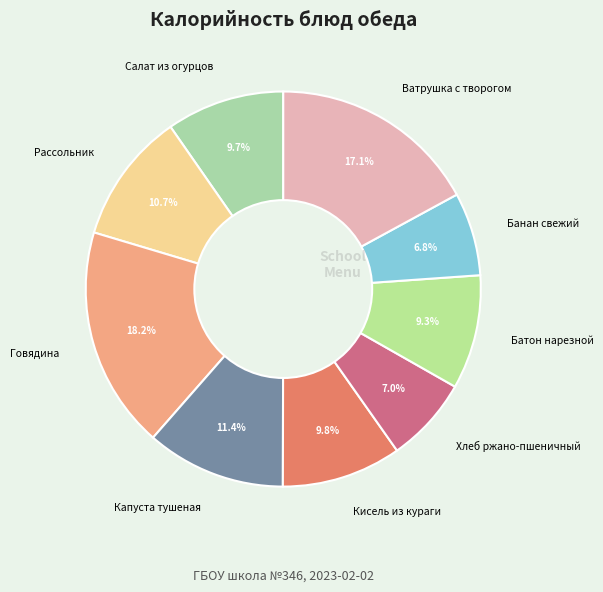

Is it true that Салат из огурцов is 4% of the pie?

False